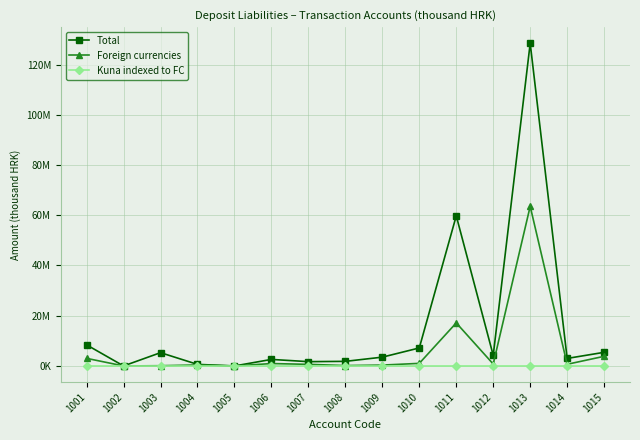

Is this an area chart (filled region under the line)?

No